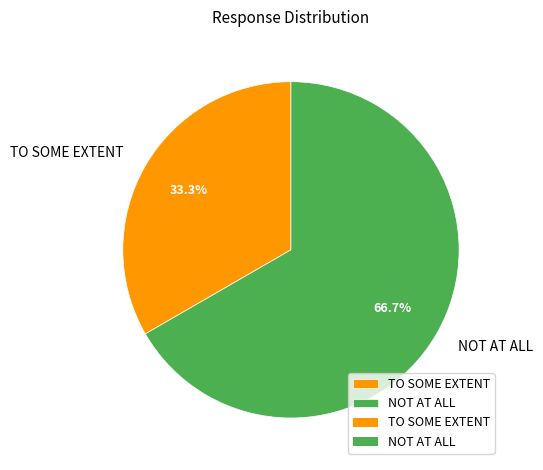

Combined, what portion of the pie is NOT AT ALL and TO SOME EXTENT?

100.0%